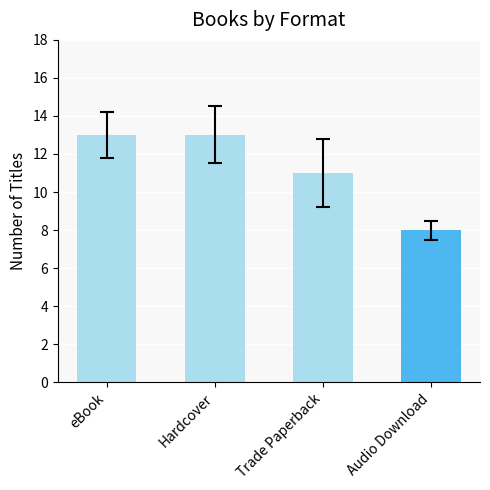

Between eBook and Audio Download, which is larger?

eBook